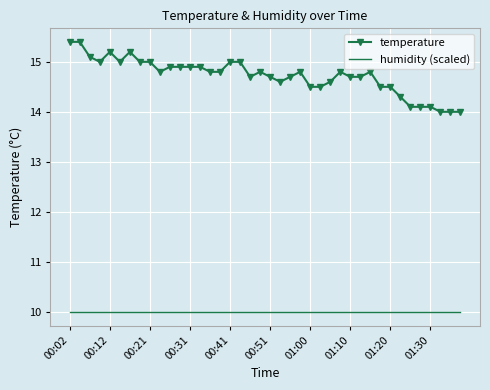

What is the smallest value displayed?

10.0